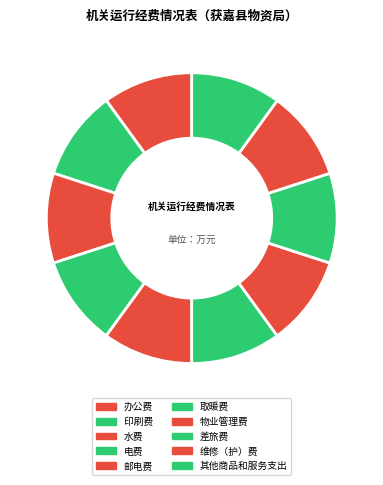

Which slice is the largest?

其他商品和服务支出